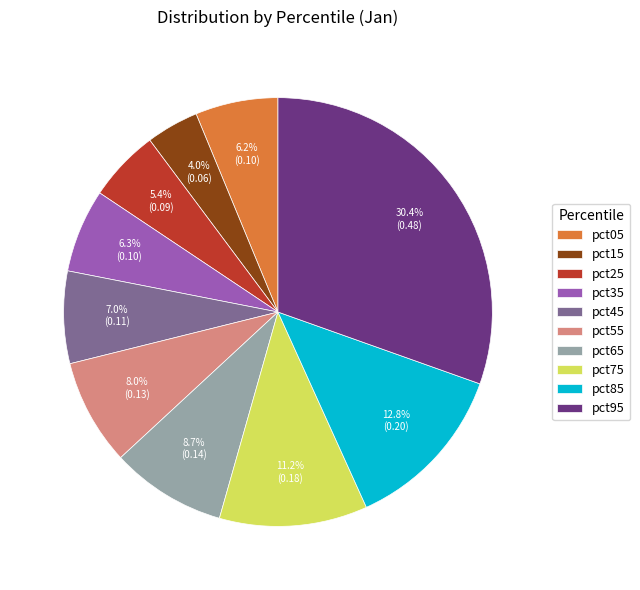

What portion of the pie excludes pct45?

93.0%